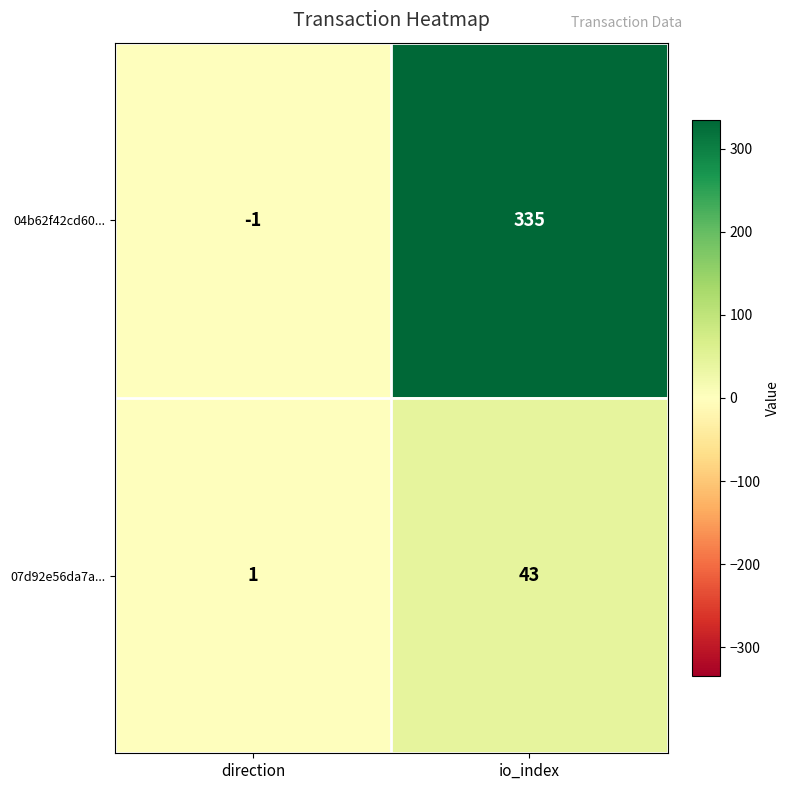

Which series has the widest spread of values?

04b62f42cd60...